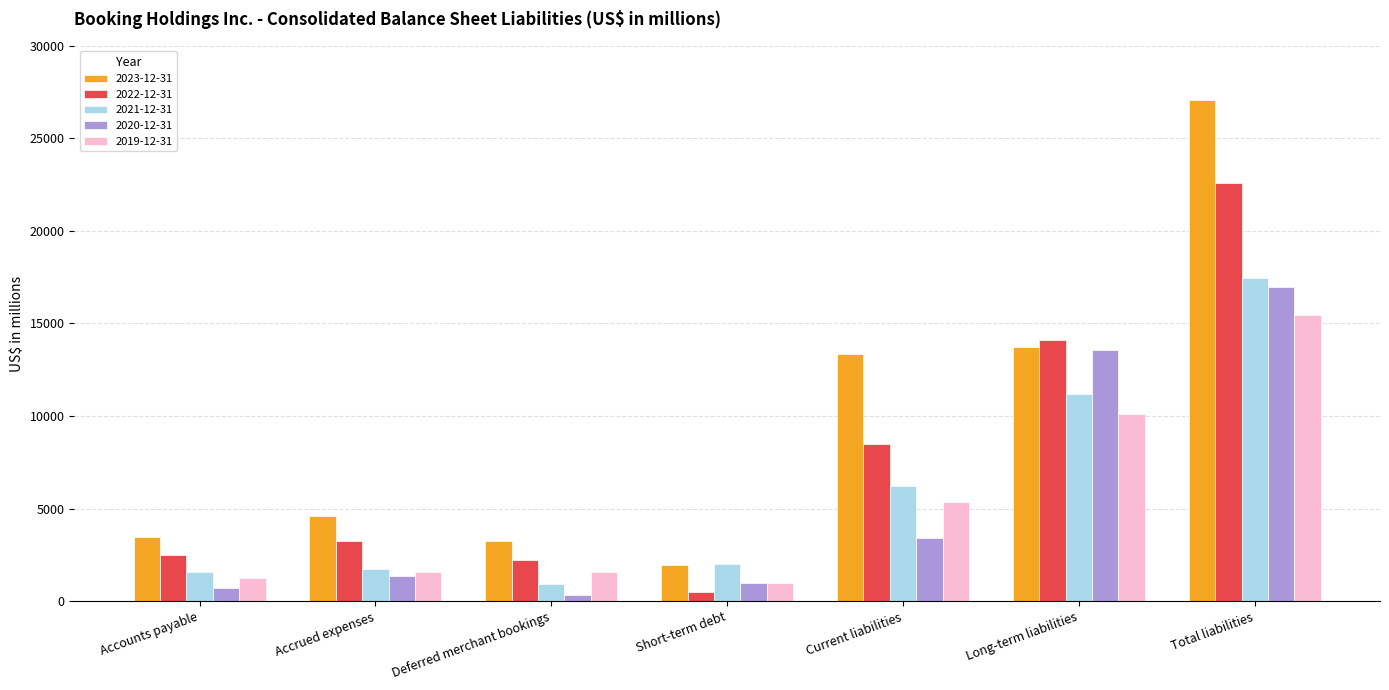

What is the label of the 4th bar from the left?

Short-term debt